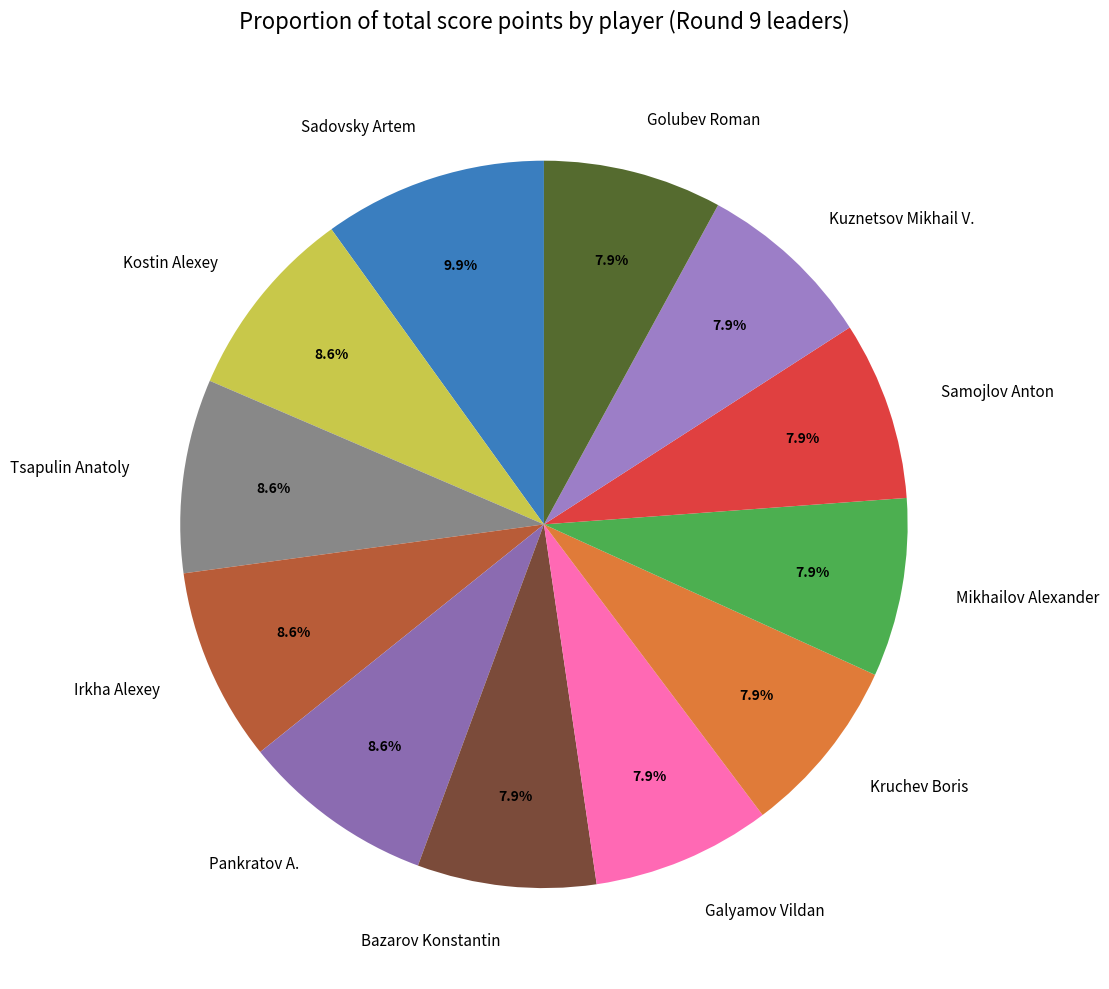

Which slice is the largest?

Sadovsky Artem